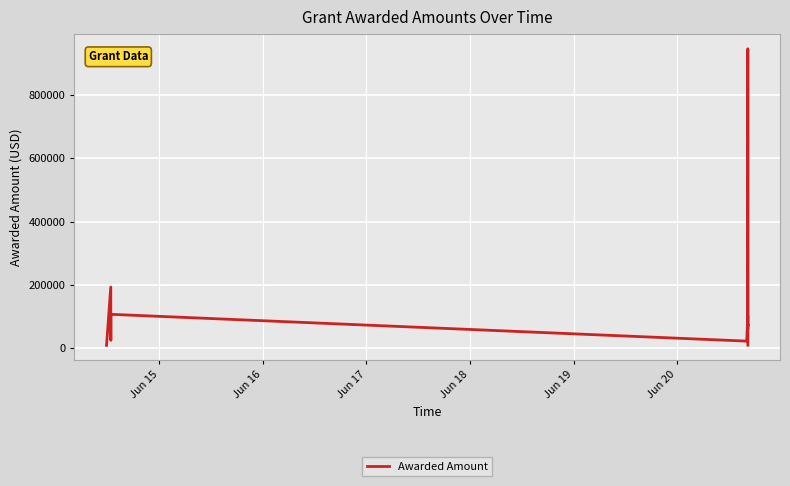

What is the difference between the maximum and minimum values?

938791.9